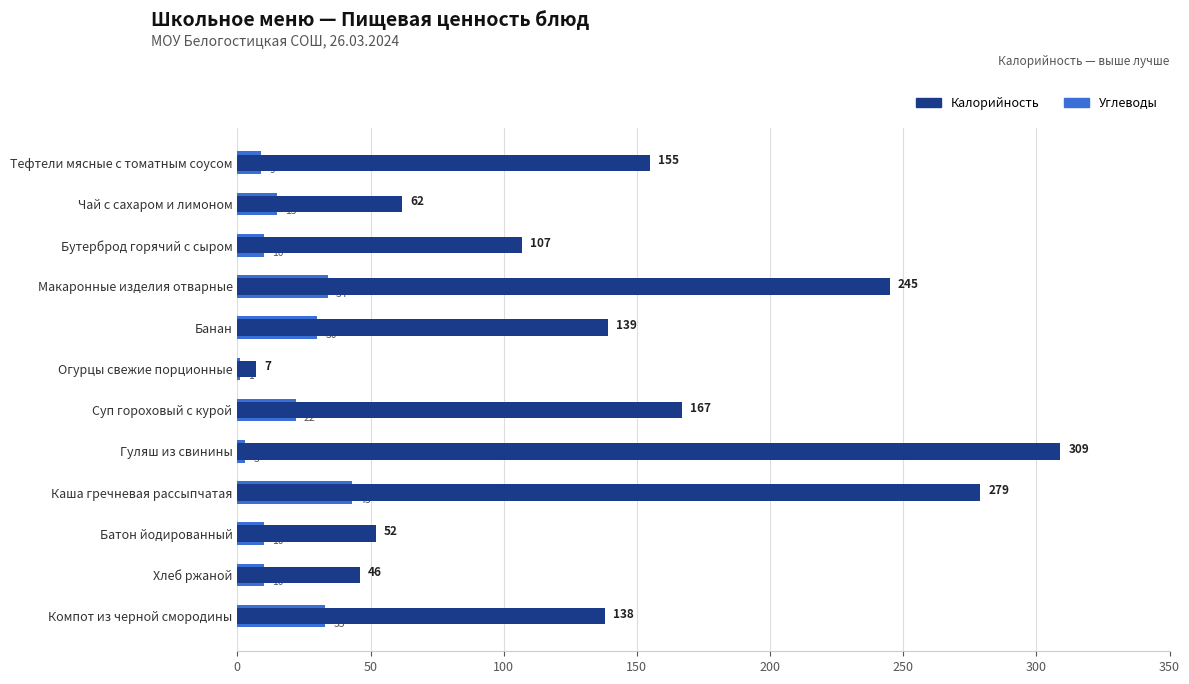

What is the sum of the Углеводы values at Батон йодированный and Компот из черной смородины?

43